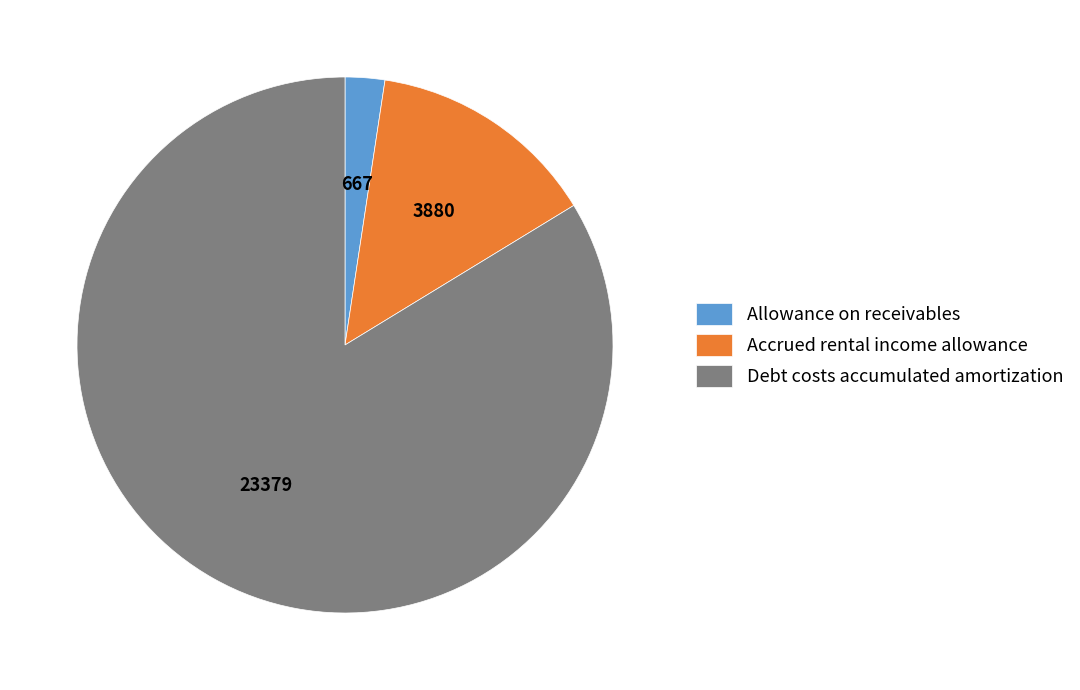

Is it true that Accrued rental income allowance is 24% of the pie?

False